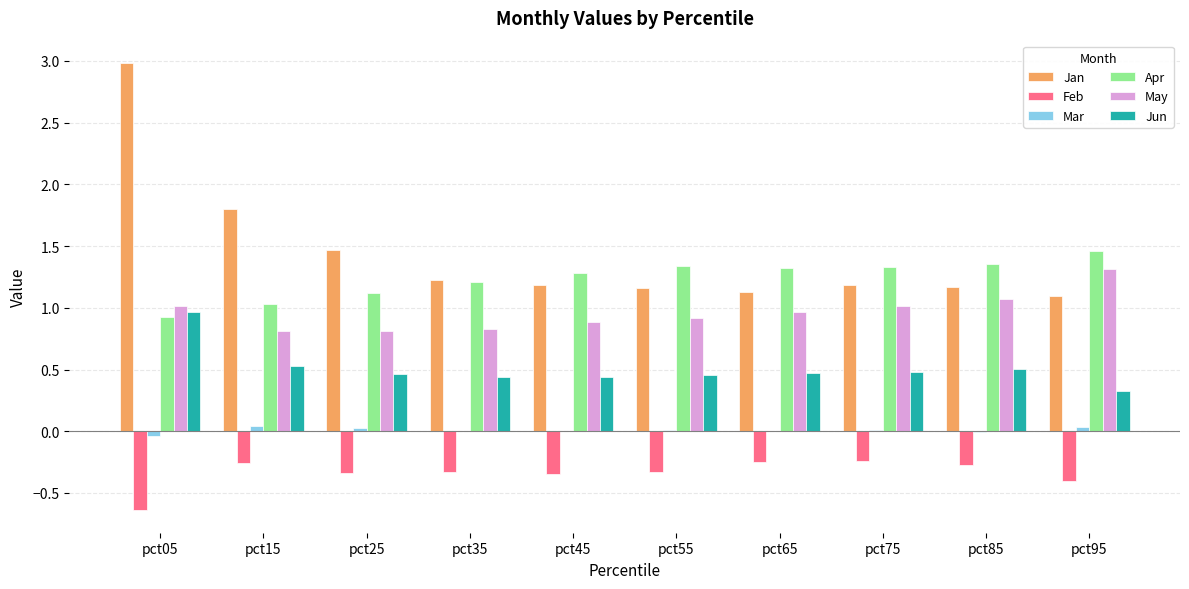

How many data points does each series have?

10